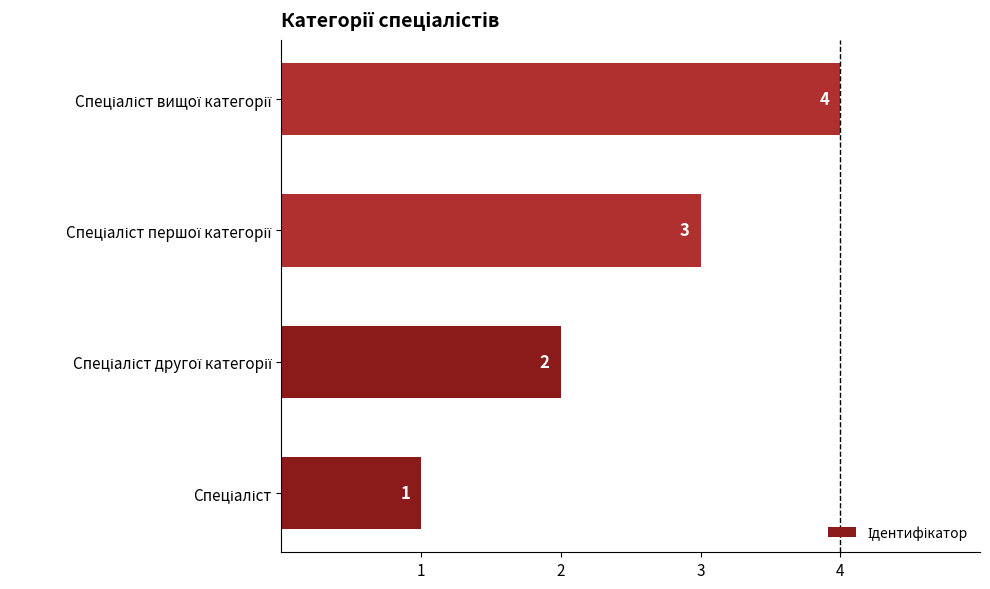

What is the difference between the maximum and minimum values?

3